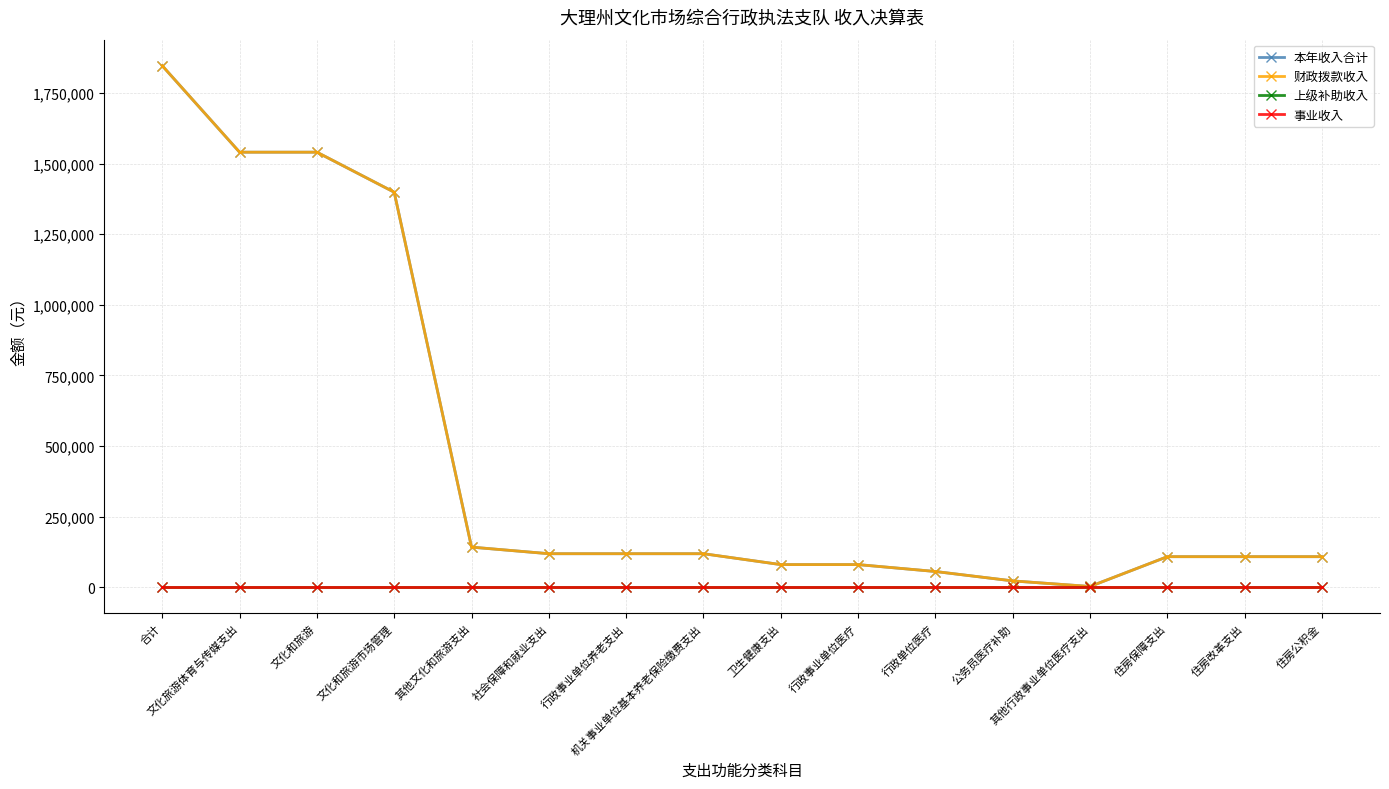

Does the chart have visible grid lines?

Yes